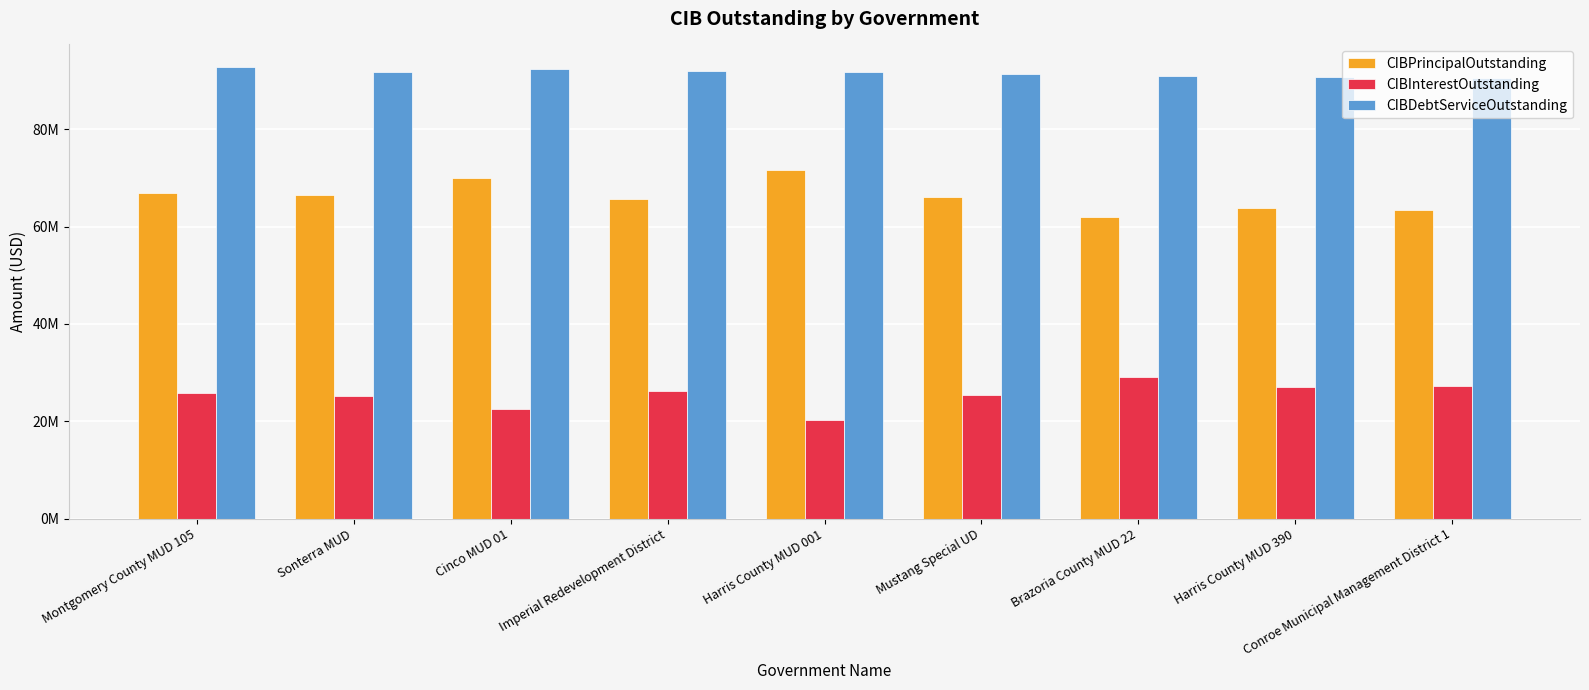

What is the difference between the maximum and minimum values in the CIBInterestOutstanding series?

8728005.8